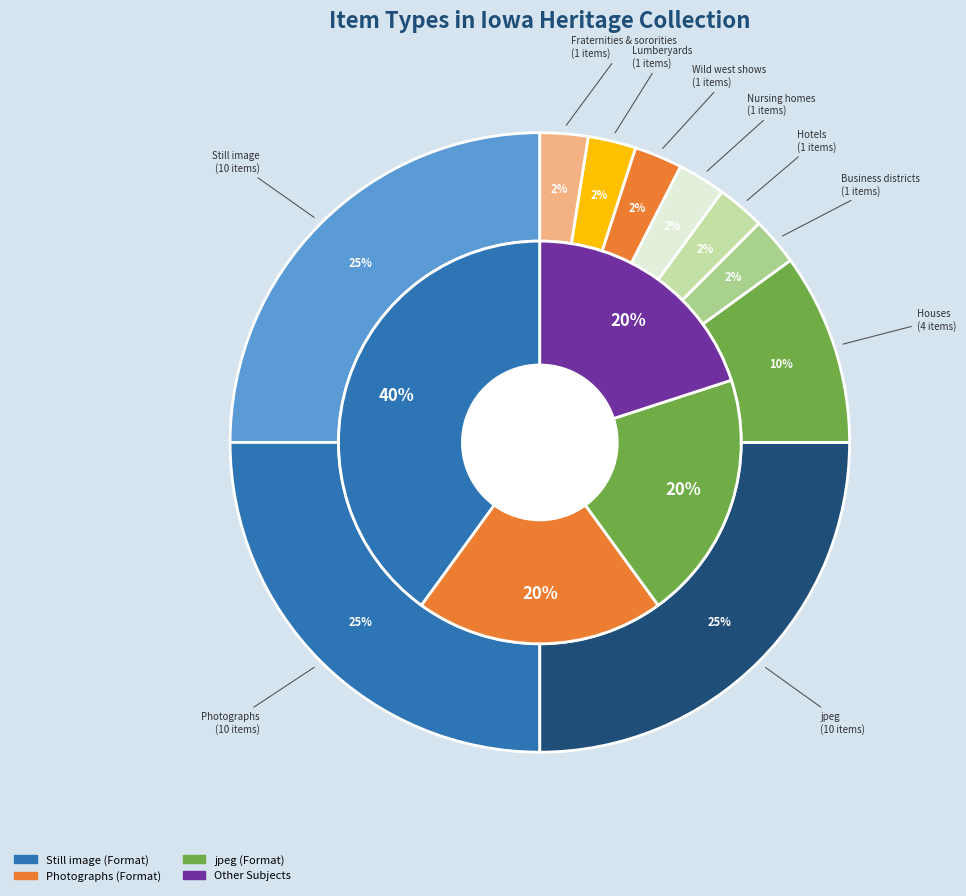

Is there a majority slice in this chart?

No